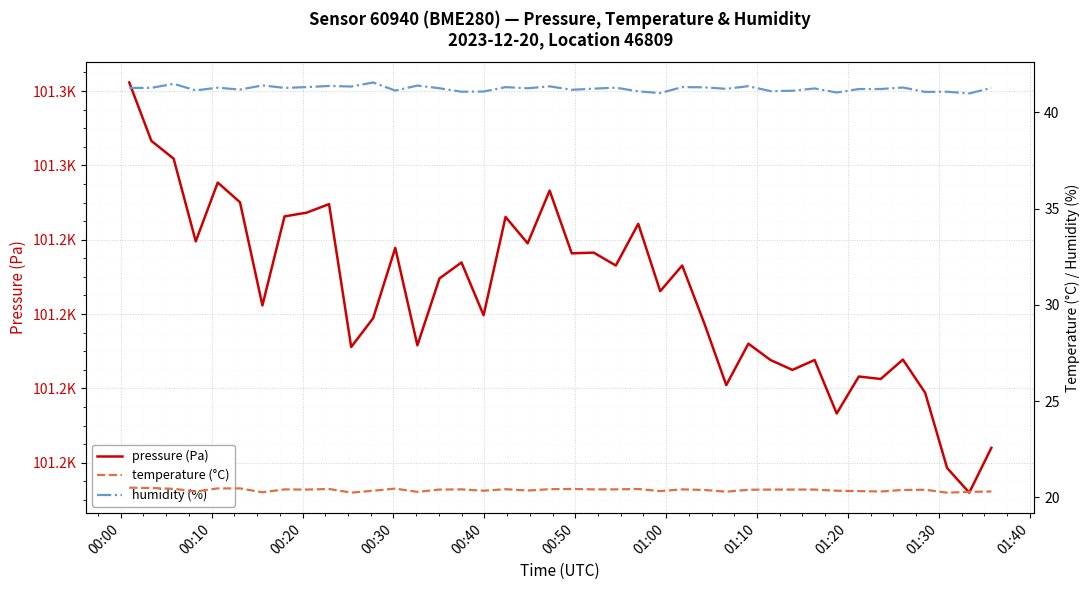

Which series has the largest range (max minus min)?

pressure (Pa)